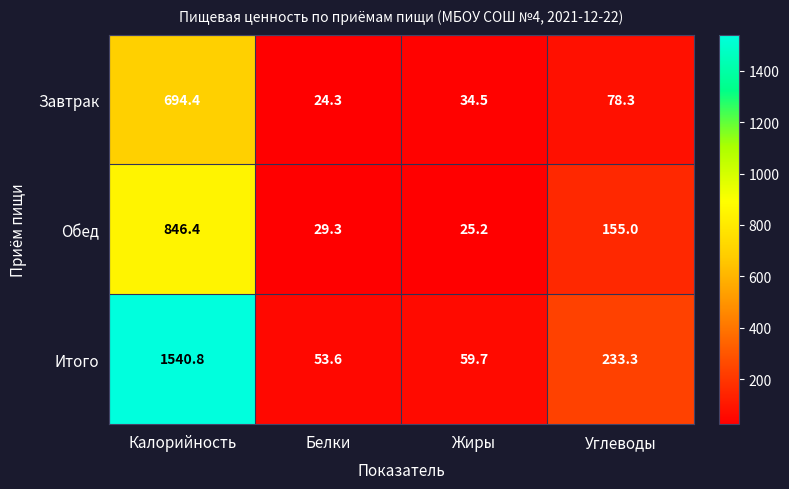

Which series has the largest total across all categories?

Итого